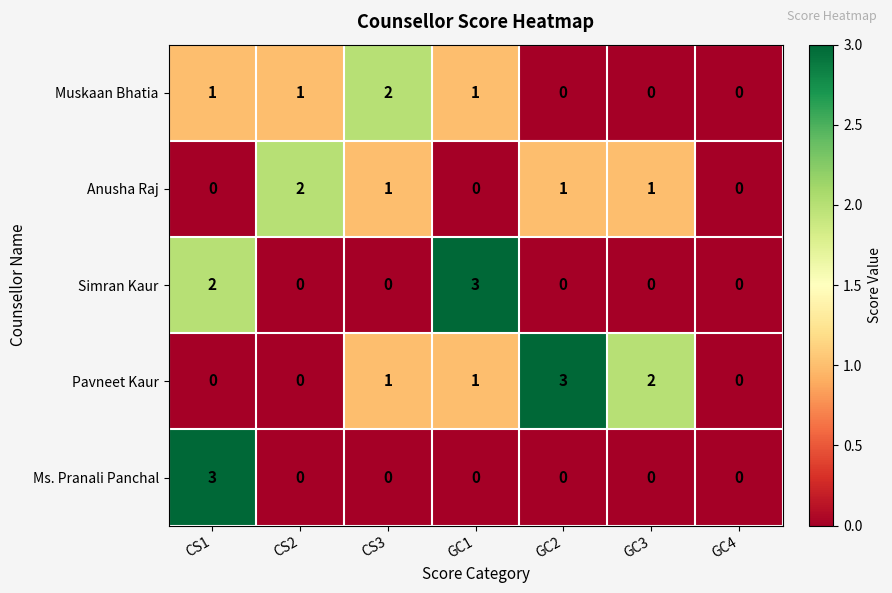

What is the spread (max minus min) of values at CS2?

2